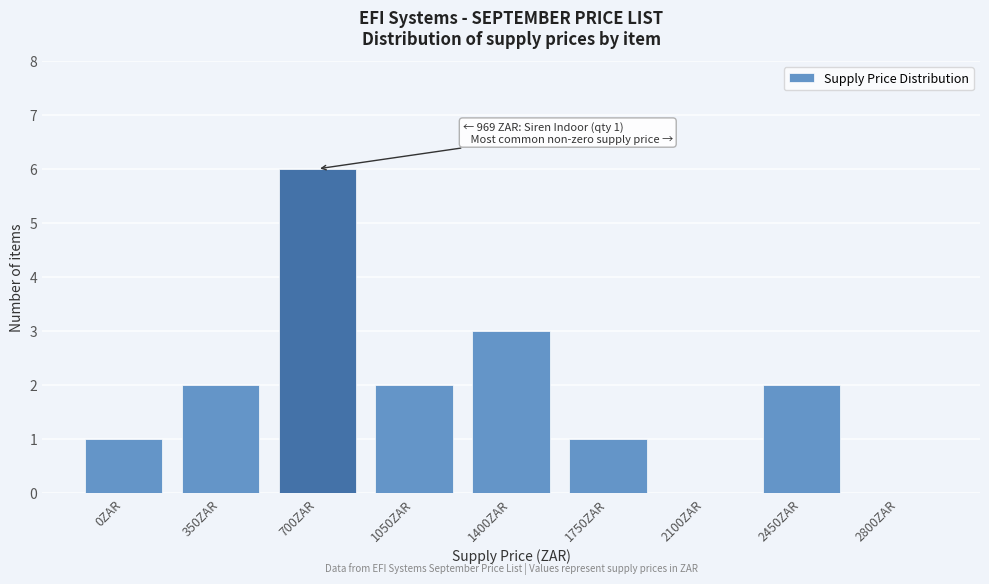

Reading left to right, extract all data points from this chart.

0ZAR=1	350ZAR=2	700ZAR=6	1050ZAR=2	1400ZAR=3	1750ZAR=1	2100ZAR=0	2450ZAR=2	2800ZAR=0